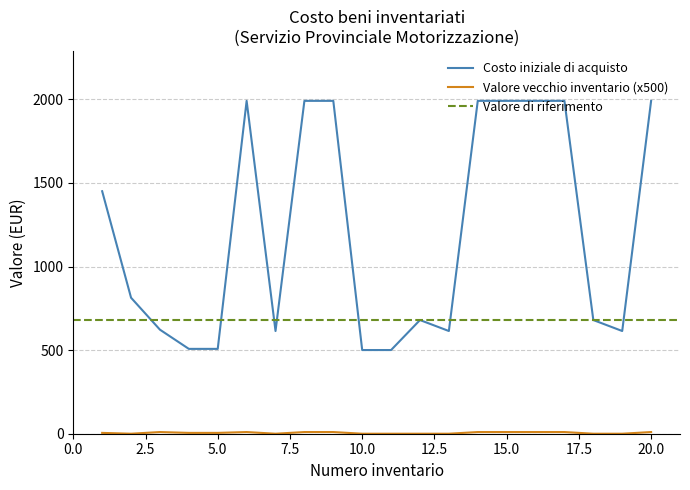

What is the maximum value for Valore del vecchio inventario?

10.0